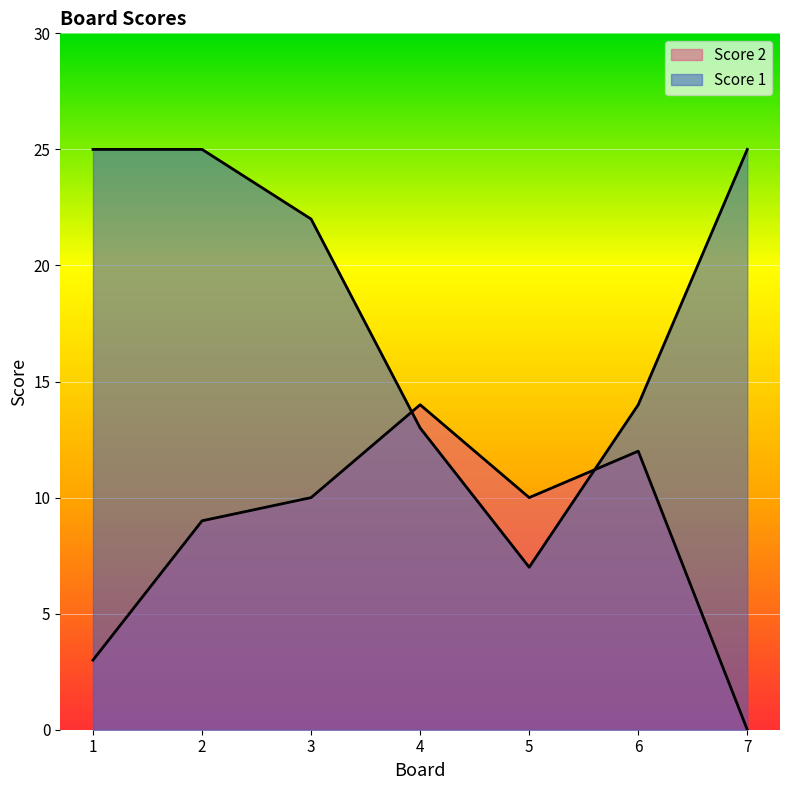

After their last crossing, which series has the higher values: Score 1 or Score 2?

Score 1